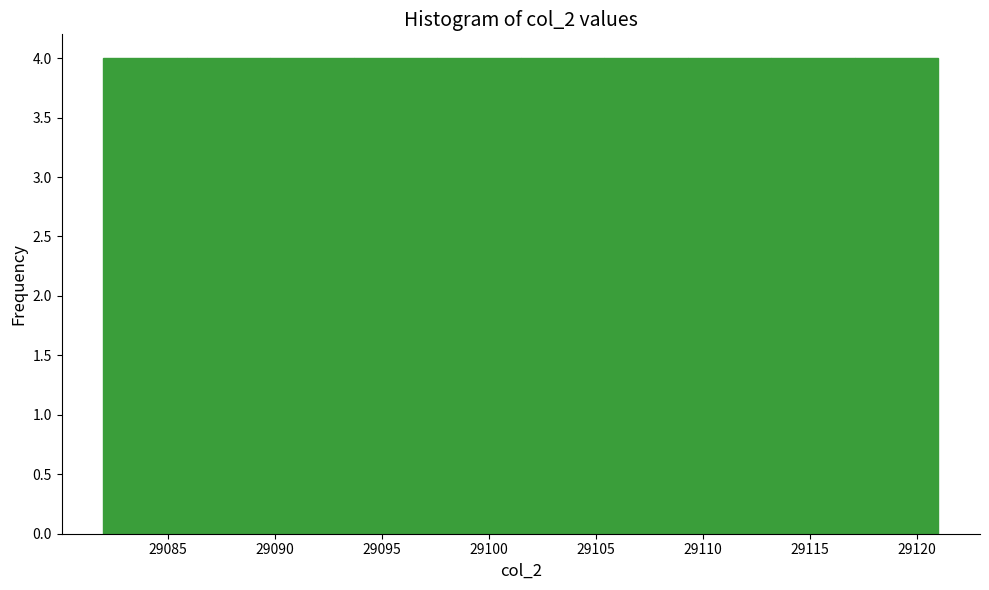

Reading left to right, transcribe this chart: for each bar, give the range it covers on the x-axis and its height. Neither the bar edges nor the heights are printed on the chart, so give them approximately, as read against the axes.

29082.0 to 29085.9: 4
29085.9 to 29089.8: 4
29089.8 to 29093.7: 4
29093.7 to 29097.6: 4
29097.6 to 29101.5: 4
29101.5 to 29105.4: 4
29105.4 to 29109.3: 4
29109.3 to 29113.2: 4
29113.2 to 29117.1: 4
29117.1 to 29121.0: 4